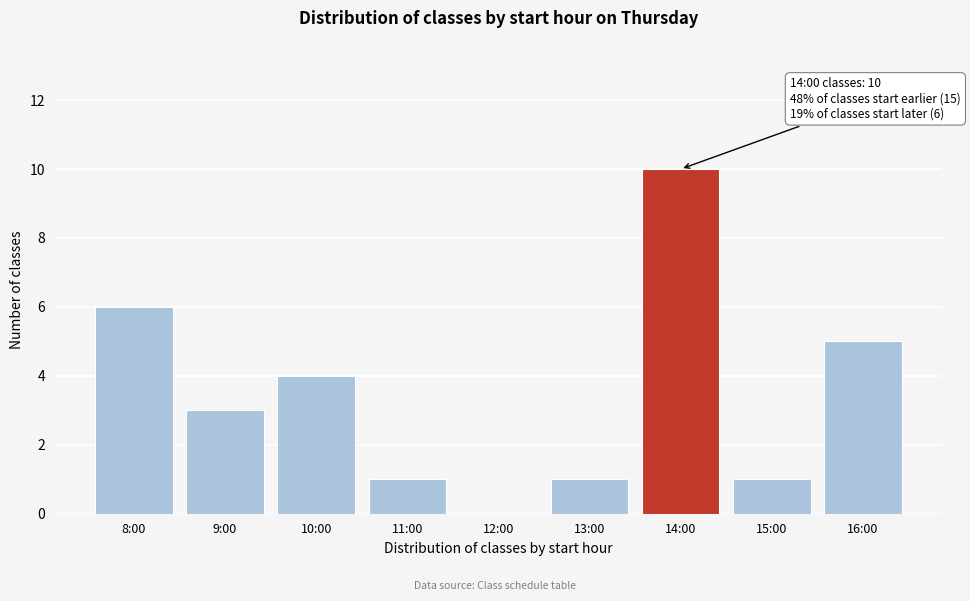

Reading right to left, what are all the values shown in this chart?

16:00=5	15:00=1	14:00=10	13:00=1	12:00=0	11:00=1	10:00=4	9:00=3	8:00=6